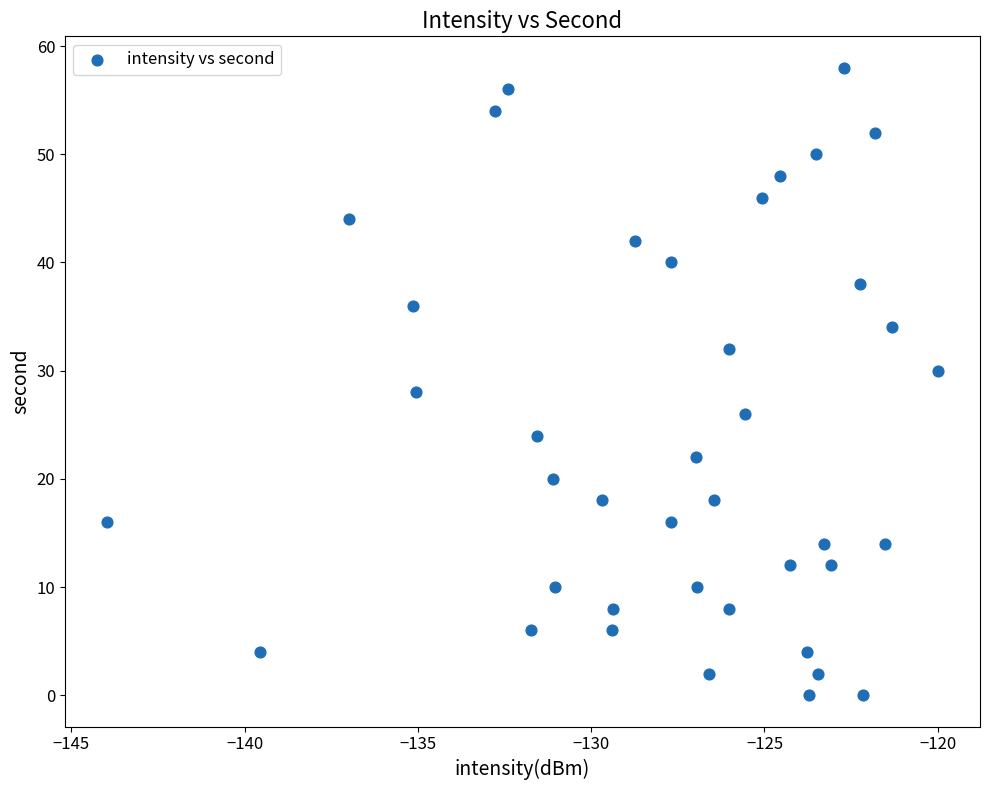

What is the range of Y values (max minus min)?

58